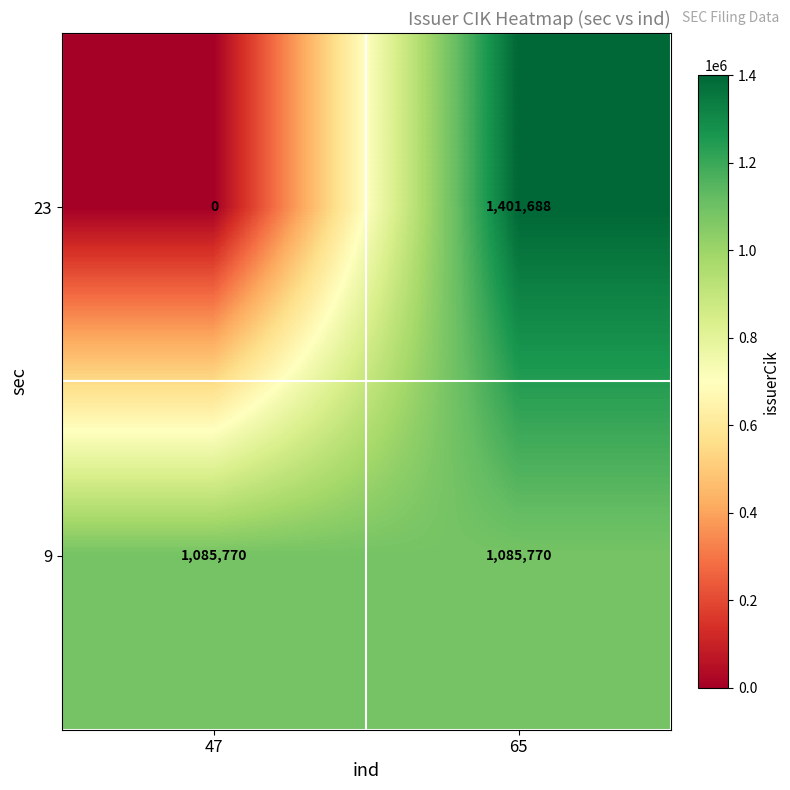

The 9 series shows 1085770 at 65. True or false?

True